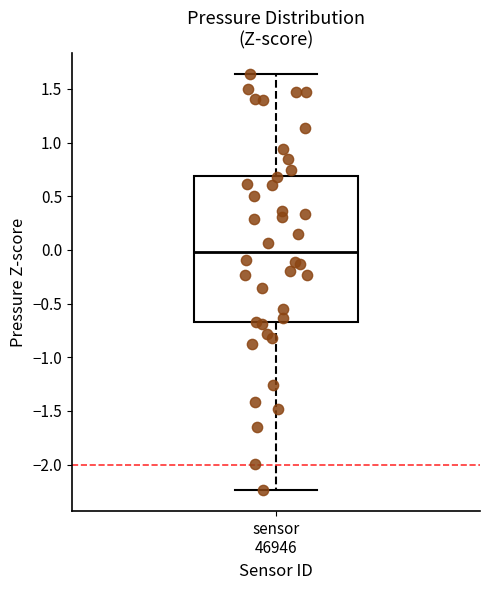

Read this box plot against the y-axis: the position of the median line, the range covered by the box, and the ends of both whiskers. The values are not printed on the chart, so give them approximately, as read against the axis.

median 0.00, box -0.70 to 0.70, whiskers -2.25 to 1.65